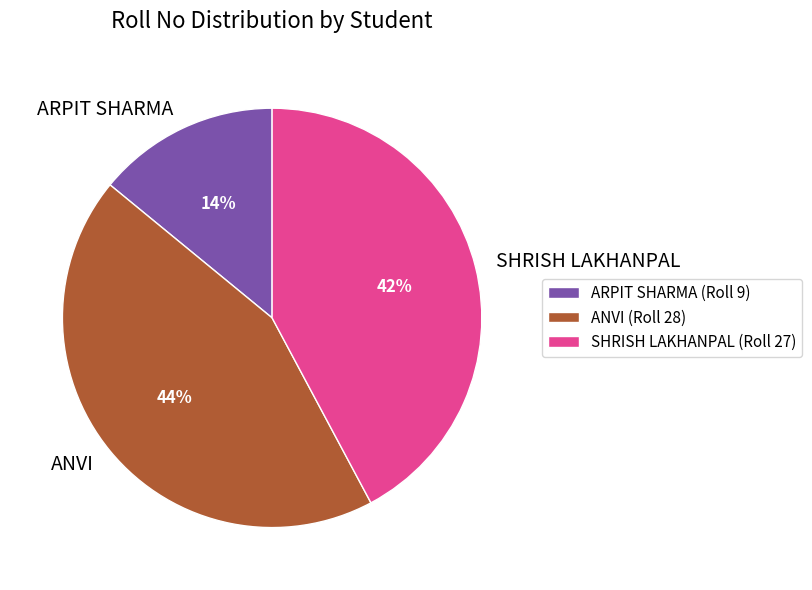

To the nearest percent, what is the average slice percentage?

33%